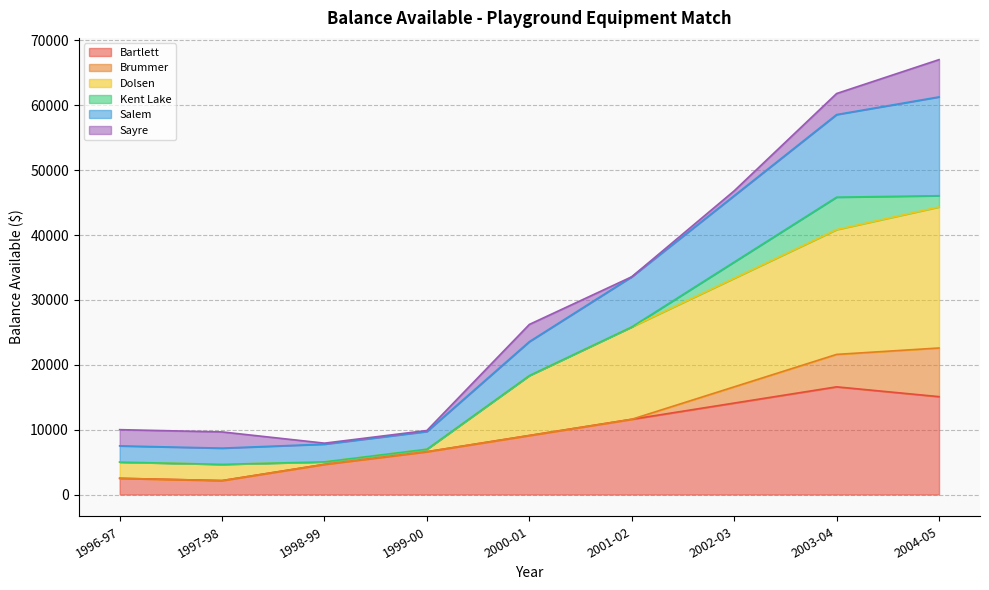

At which category does Salem reach its first local valley?

1998-99